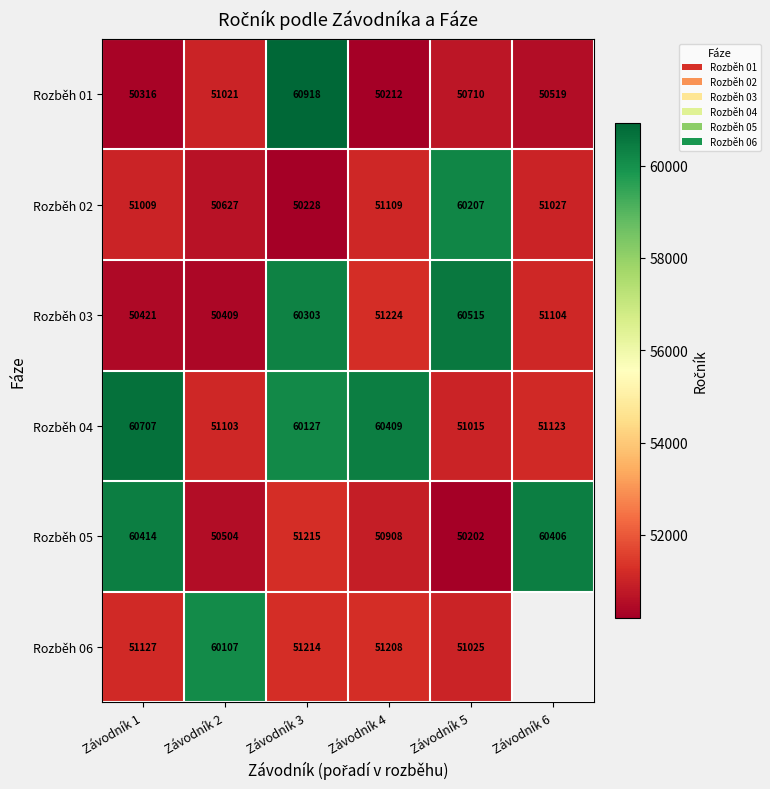

Which category has the lowest value across all series?

Závodník 5